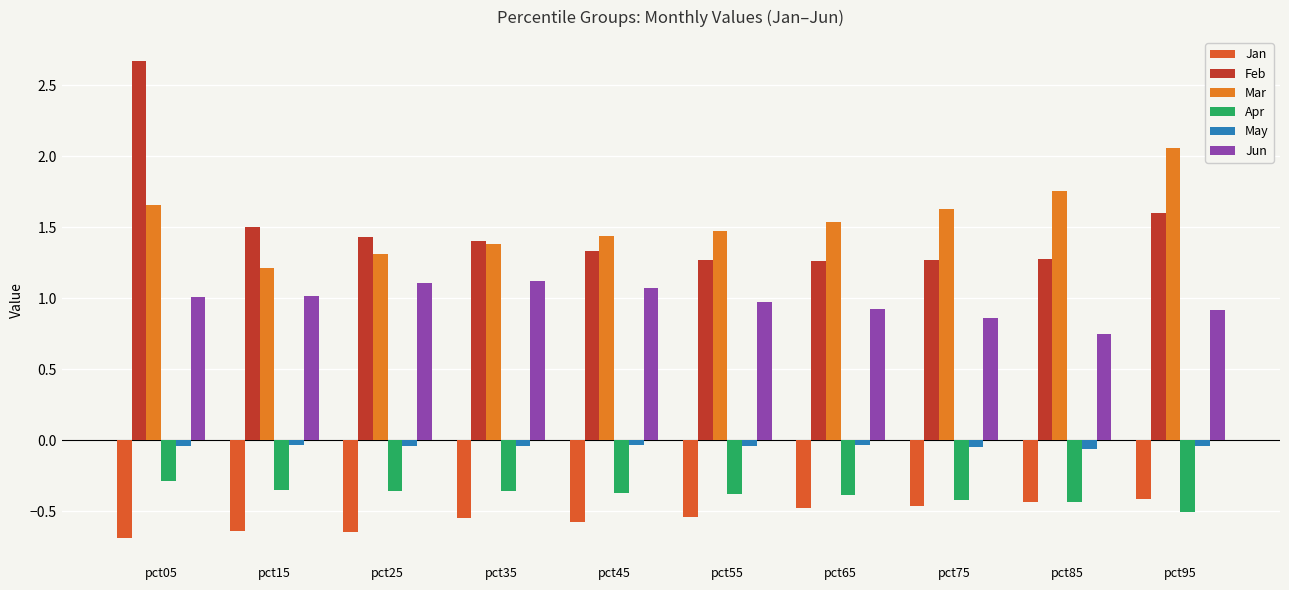

Reading right to left, extract all data points from this chart.

Jan: pct95=-0.4	pct85=-0.4	pct75=-0.5	pct65=-0.5	pct55=-0.5	pct45=-0.6	pct35=-0.5	pct25=-0.6	pct15=-0.6	pct05=-0.7
Feb: pct95=1.6	pct85=1.3	pct75=1.3	pct65=1.3	pct55=1.3	pct45=1.3	pct35=1.4	pct25=1.4	pct15=1.5	pct05=2.7
Mar: pct95=2.1	pct85=1.8	pct75=1.6	pct65=1.5	pct55=1.5	pct45=1.4	pct35=1.4	pct25=1.3	pct15=1.2	pct05=1.7
Apr: pct95=-0.5	pct85=-0.4	pct75=-0.4	pct65=-0.4	pct55=-0.4	pct45=-0.4	pct35=-0.4	pct25=-0.4	pct15=-0.4	pct05=-0.3
May: pct95=-0.0	pct85=-0.1	pct75=-0.0	pct65=-0.0	pct55=-0.0	pct45=-0.0	pct35=-0.0	pct25=-0.0	pct15=-0.0	pct05=-0.0
Jun: pct95=0.9	pct85=0.8	pct75=0.9	pct65=0.9	pct55=1.0	pct45=1.1	pct35=1.1	pct25=1.1	pct15=1.0	pct05=1.0